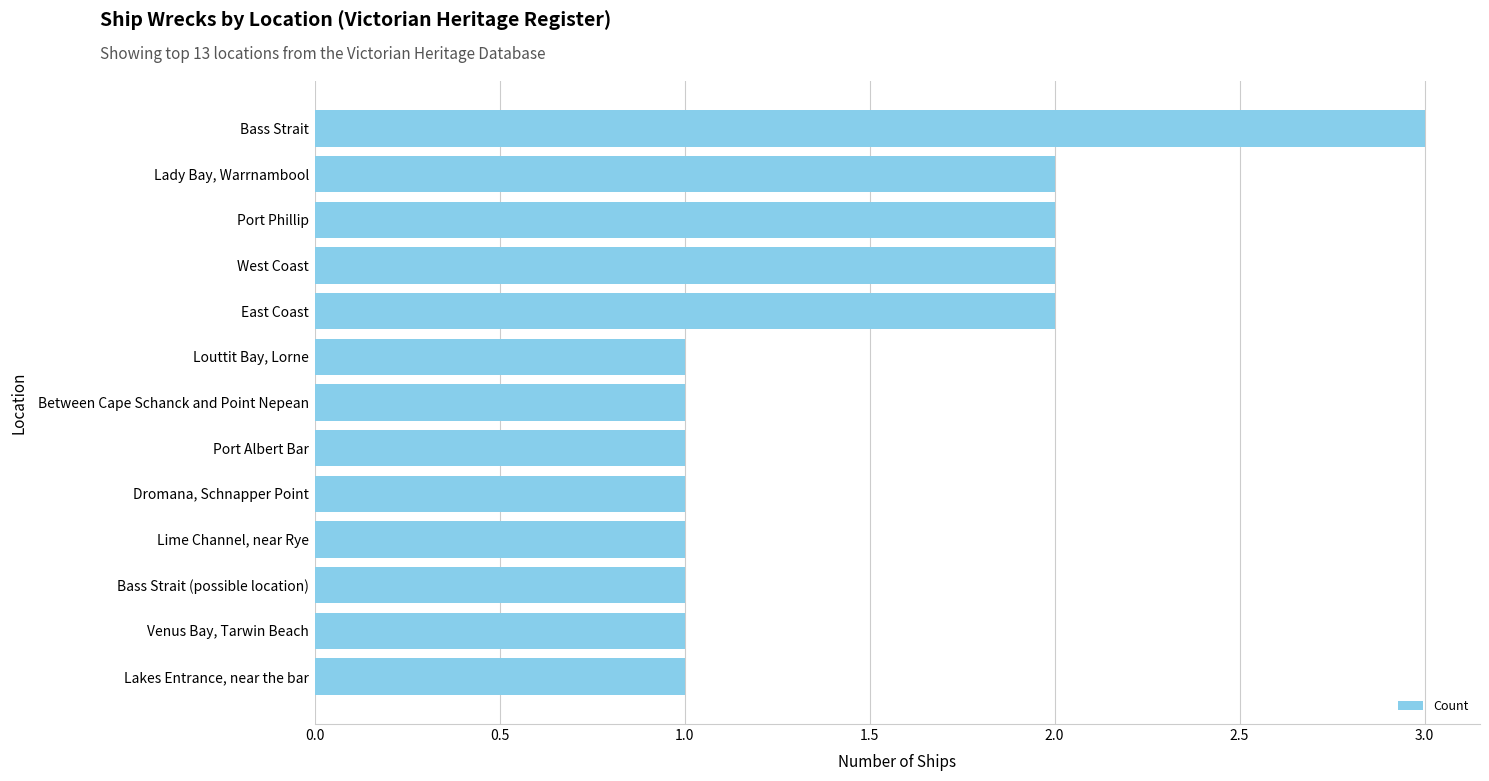

What is the change in value from Between Cape Schanck and Point Nepean to East Coast?

+1